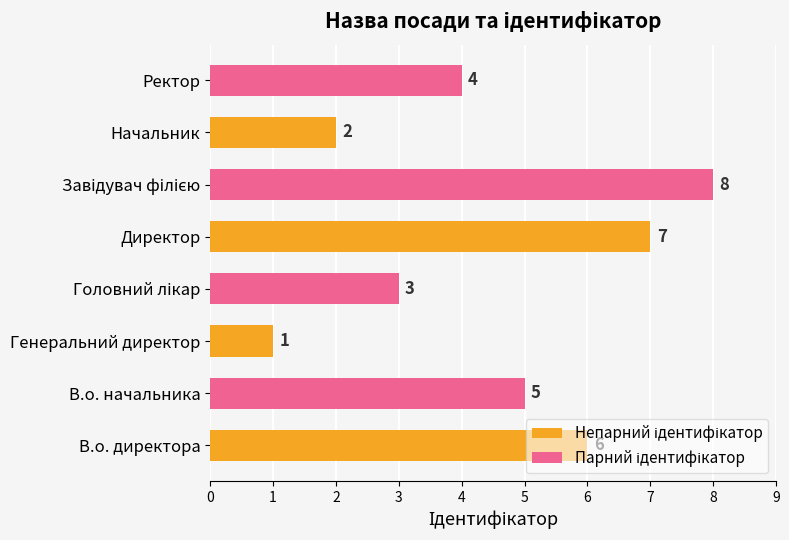

Which label corresponds to the smallest value in the chart?

Генеральний директор